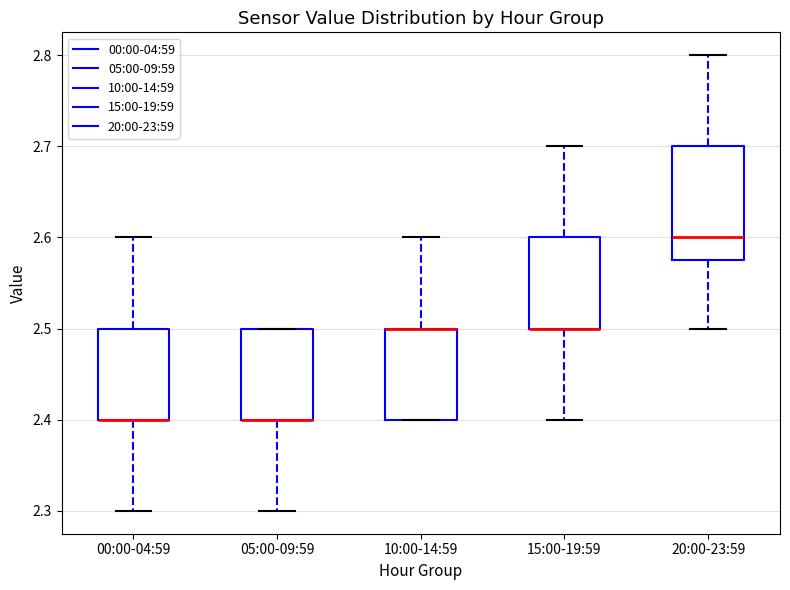

Reading left to right, read every box against the y-axis: the position of its median line, the range the box covers, and the ends of its whiskers. The values are not printed on the chart, so give them approximately, as read against the axis.

00:00-04:59: median 2.40 (drawn on the box's lower edge), box 2.40 to 2.50, whiskers 2.30 to 2.60
05:00-09:59: median 2.40 (drawn on the box's lower edge), box 2.40 to 2.50, whiskers 2.30 to 2.50
10:00-14:59: median 2.50 (drawn on the box's upper edge), box 2.40 to 2.50, whiskers 2.40 to 2.60
15:00-19:59: median 2.50 (drawn on the box's lower edge), box 2.50 to 2.60, whiskers 2.40 to 2.70
20:00-23:59: median 2.60, box 2.58 to 2.70, whiskers 2.50 to 2.80